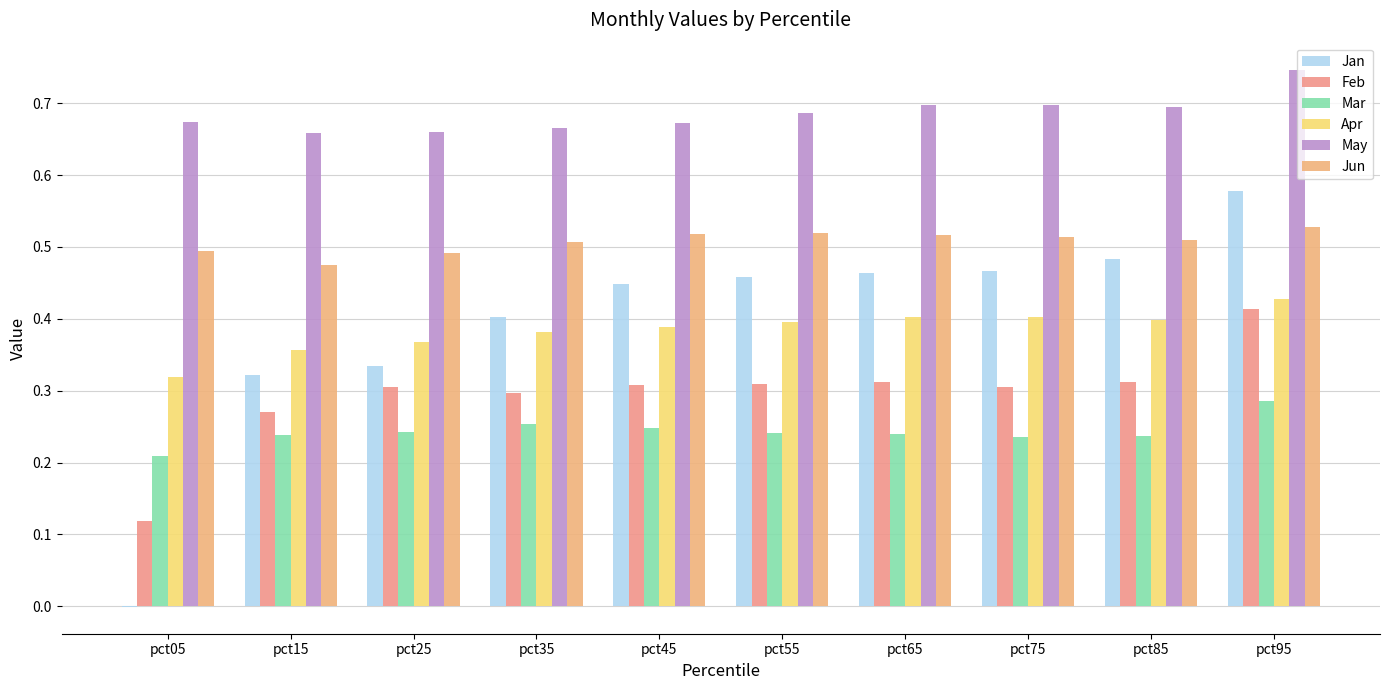

Count the number of data series in this chart.

6